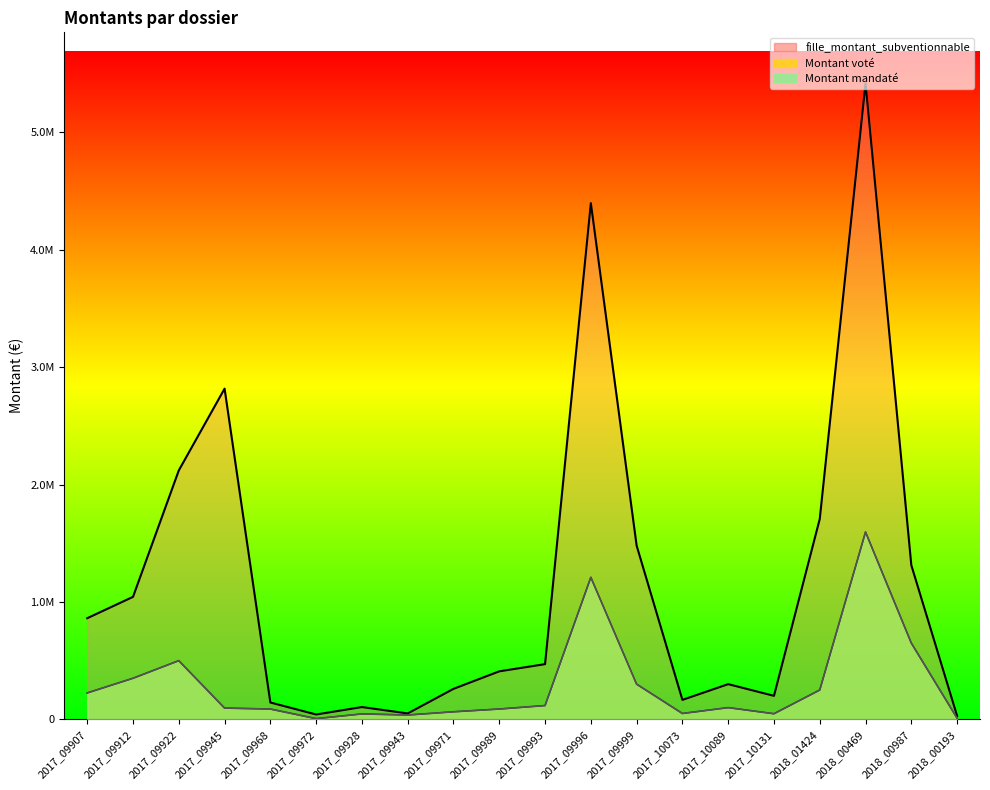

What is the difference between the highest and lowest values at 2017_09922?

1620500.0